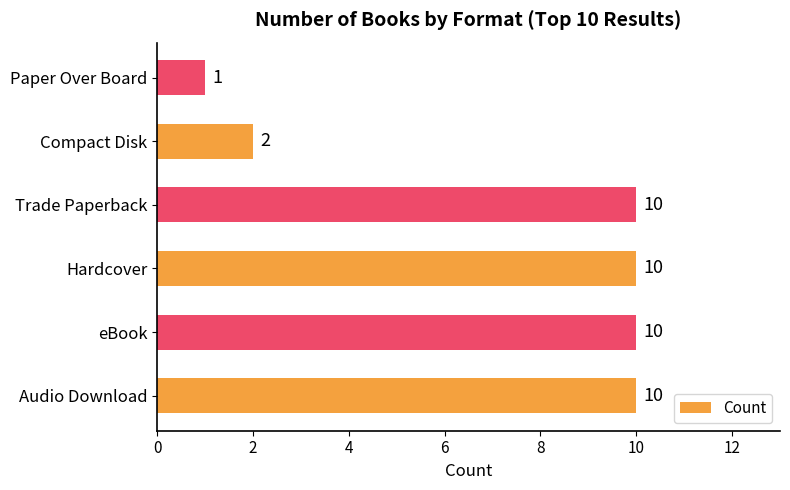

Reading bottom to top, what are all the values shown in this chart?

Audio Download=10	eBook=10	Hardcover=10	Trade Paperback=10	Compact Disk=2	Paper Over Board=1